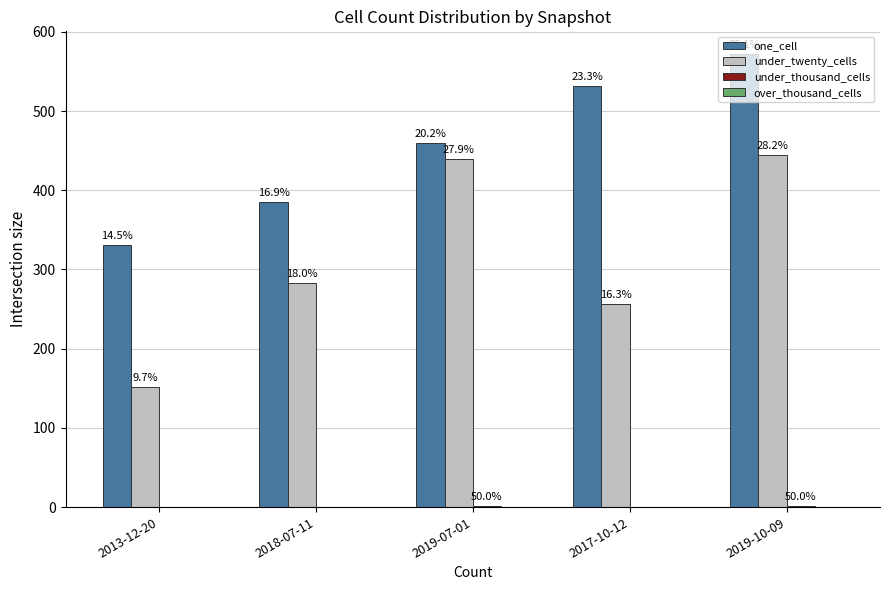

Are the bars horizontal?

No